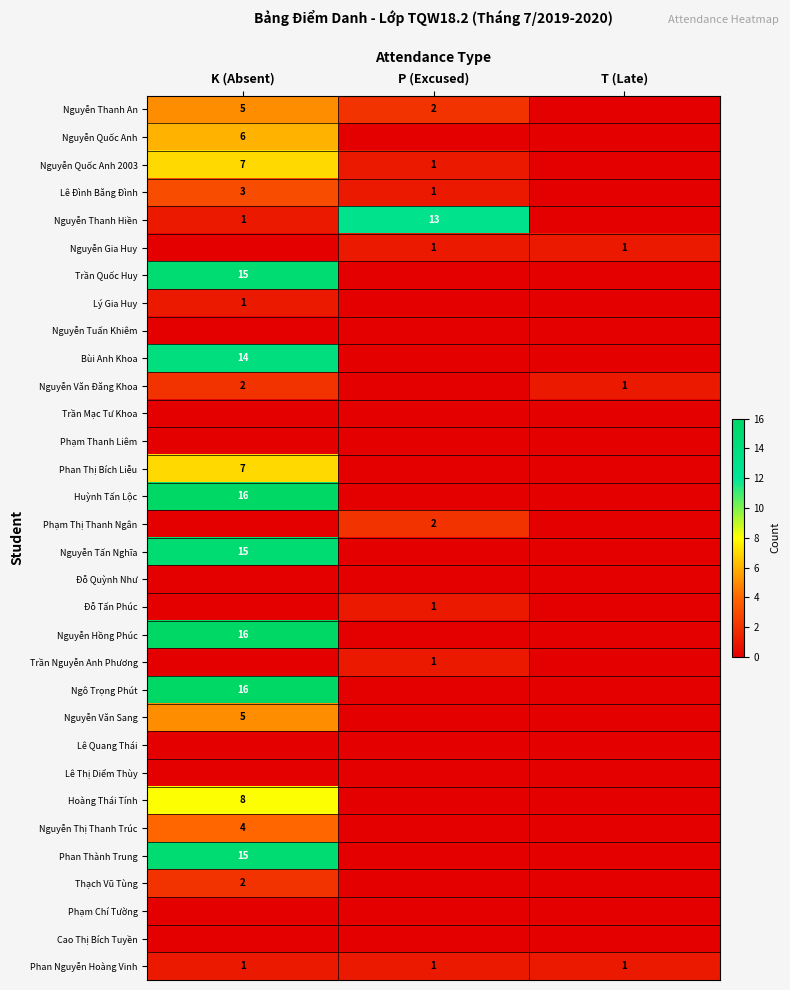

At which category is the sum across all series the highest?

K (Absent)